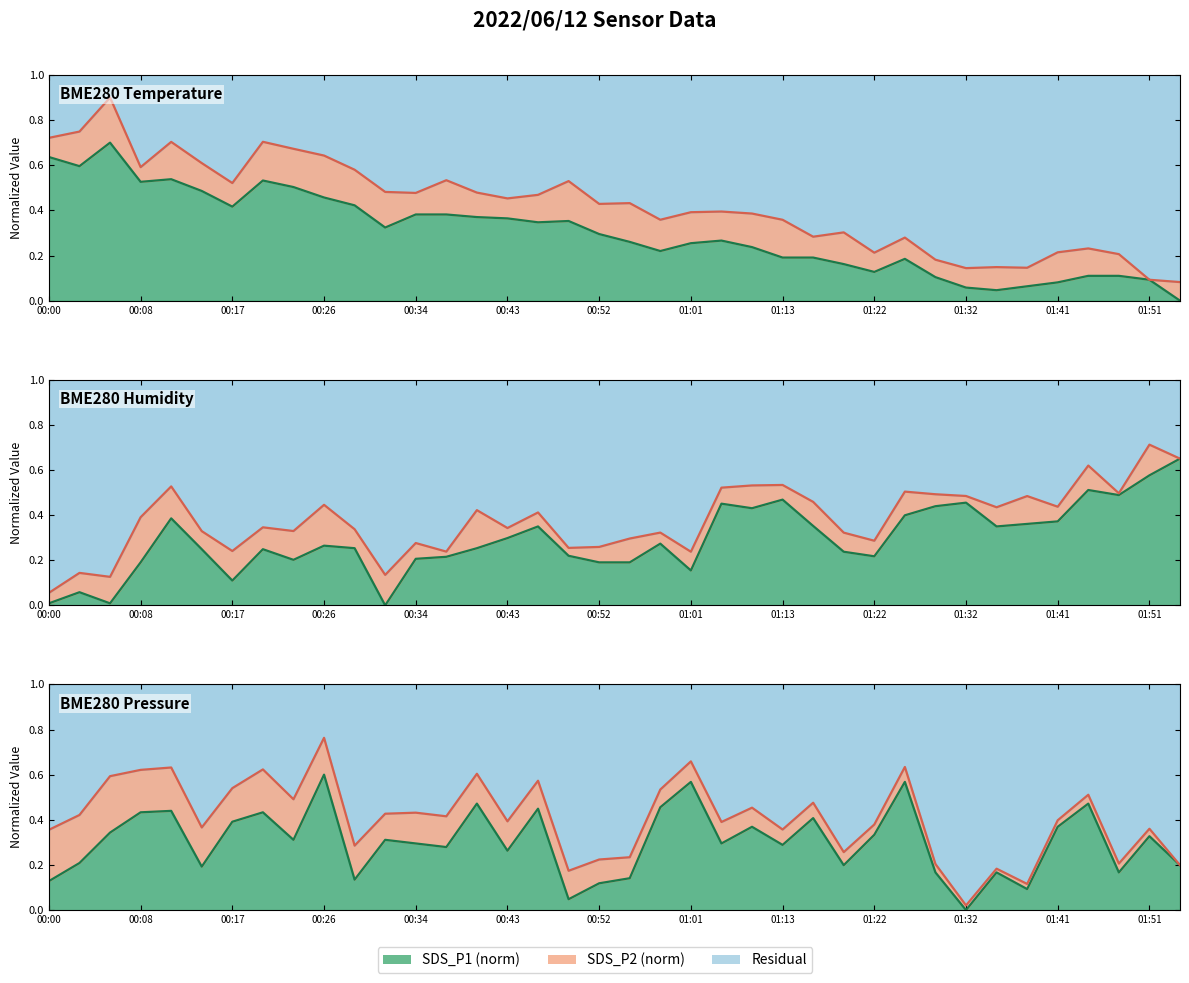

At which category does Middle boundary reach its first local valley?

00:43